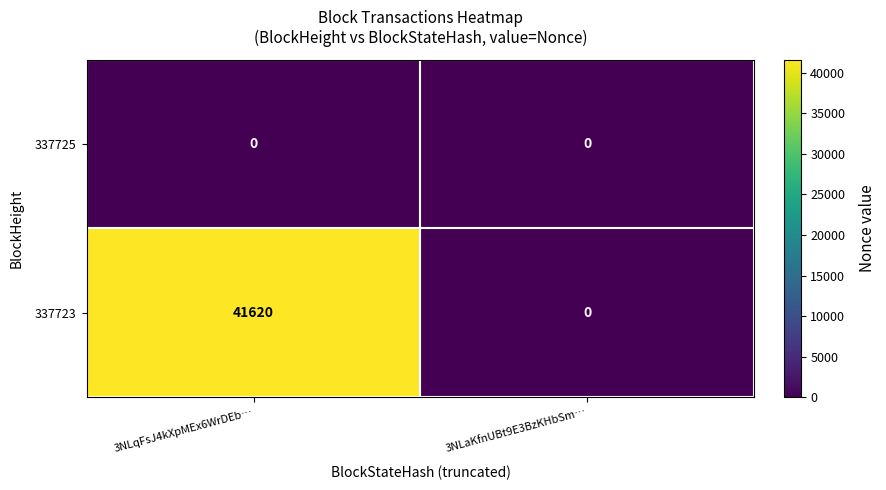

What is the difference between the highest and lowest values at 3NLqFsJ4kXpMEx6WrDEb…?

41620